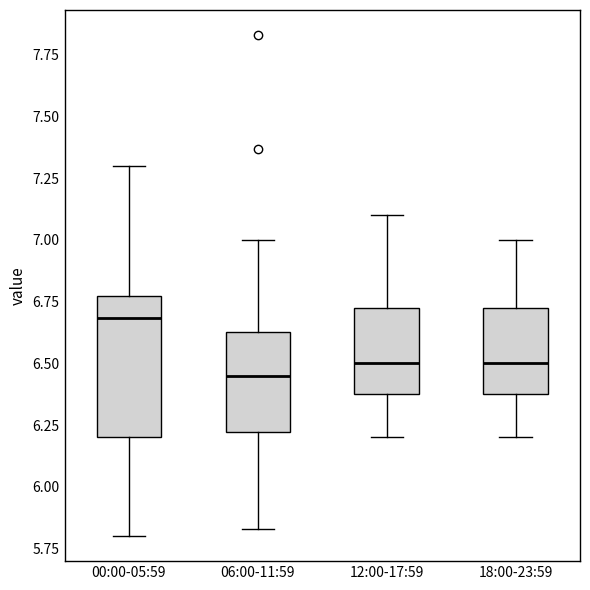

Reading left to right, read every box against the y-axis: the position of its median line, the range the box covers, and the ends of its whiskers. The values are not printed on the chart, so give them approximately, as read against the axis.

00:00-05:59: median 6.70, box 6.20 to 6.75, whiskers 5.80 to 7.30
06:00-11:59: median 6.45, box 6.20 to 6.65, whiskers 5.85 to 7.00
12:00-17:59: median 6.50, box 6.40 to 6.75, whiskers 6.20 to 7.10
18:00-23:59: median 6.50, box 6.40 to 6.75, whiskers 6.20 to 7.00